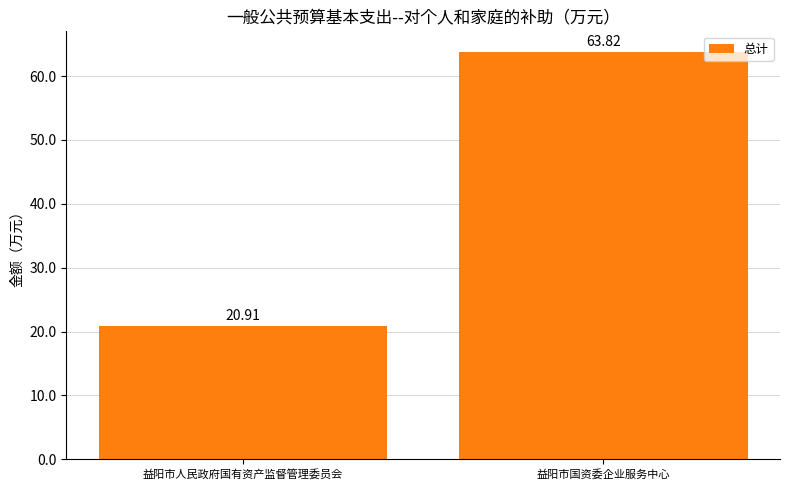

Which category has the lowest value across all series?

益阳市人民政府国有资产监督管理委员会